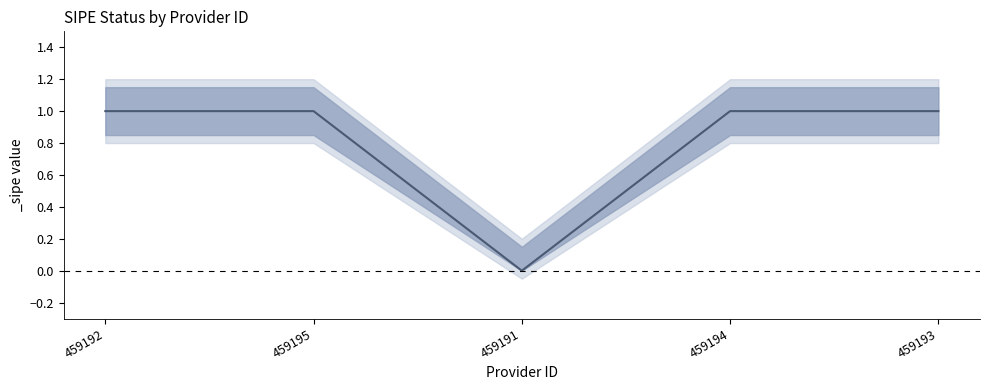

What is the label of the 2nd point from the left?

459195